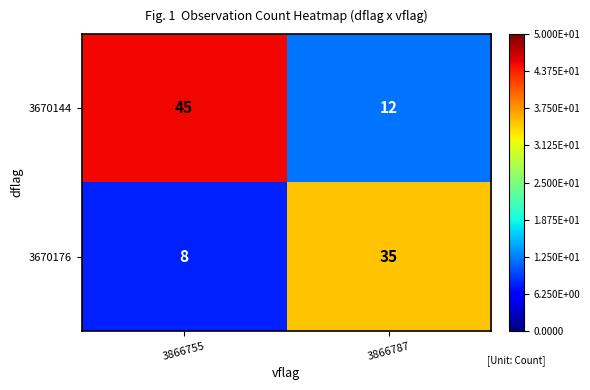

The value of 3670144 at 3866787 is 12. True or false?

True